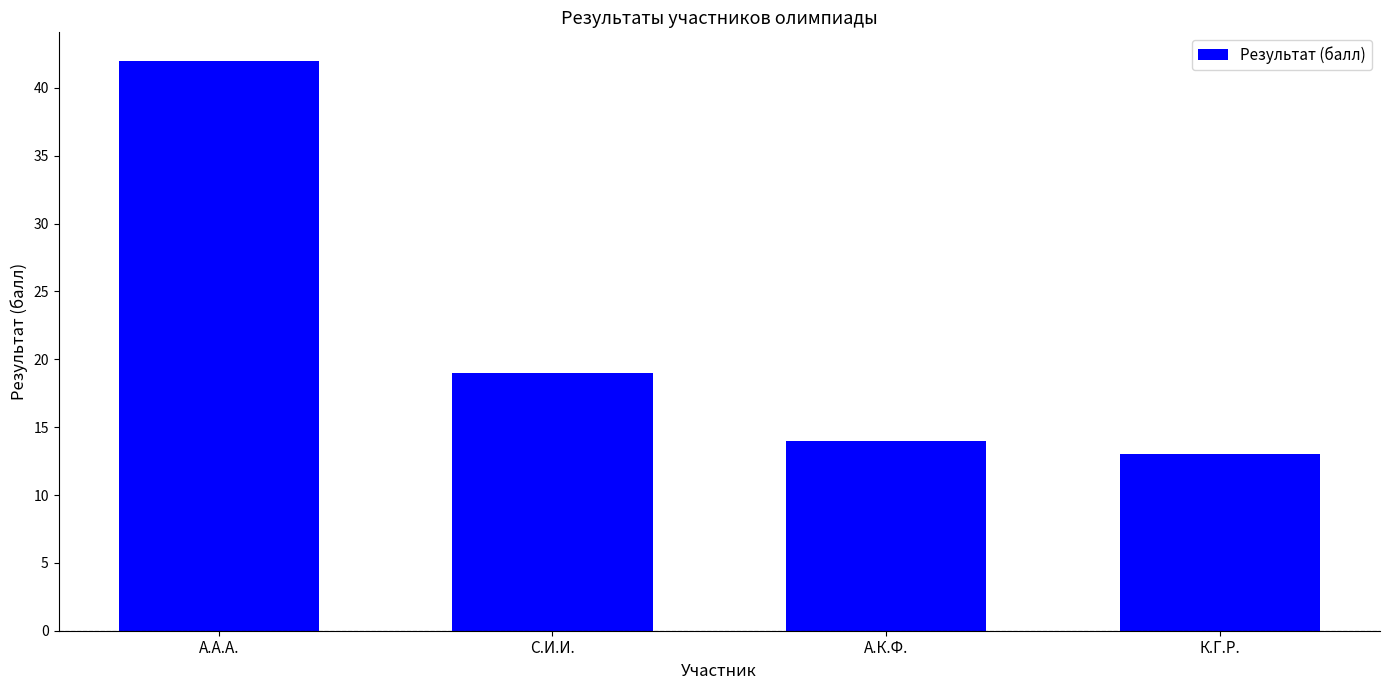

At which label does the data first exceed 19?

А.А.А.